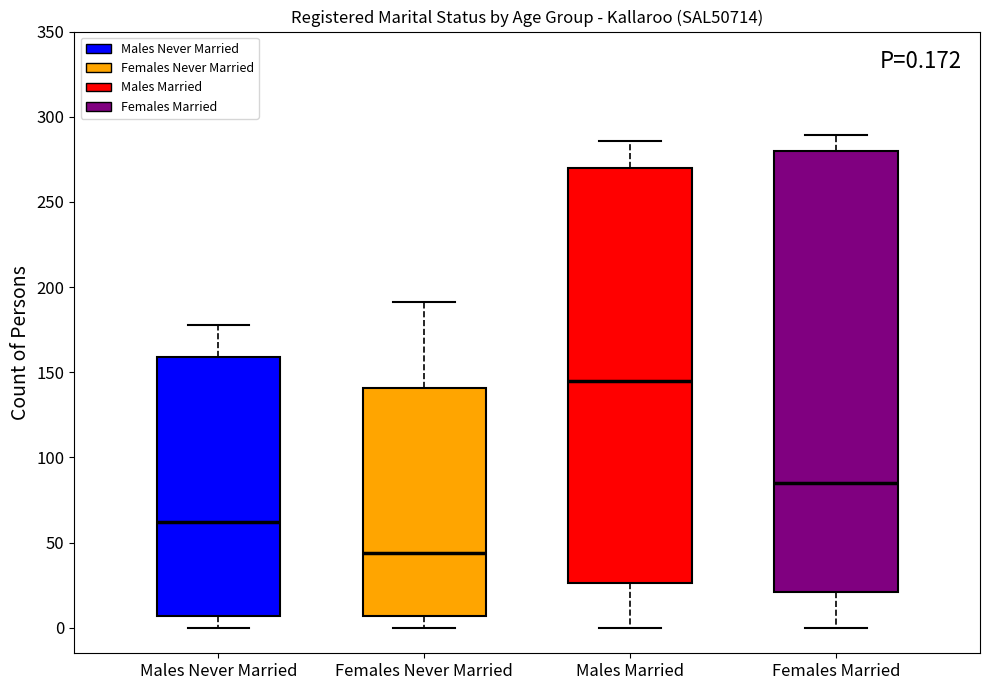

Comparing the boxes themselves (not the whiskers), which one is the tallest?

Females Married